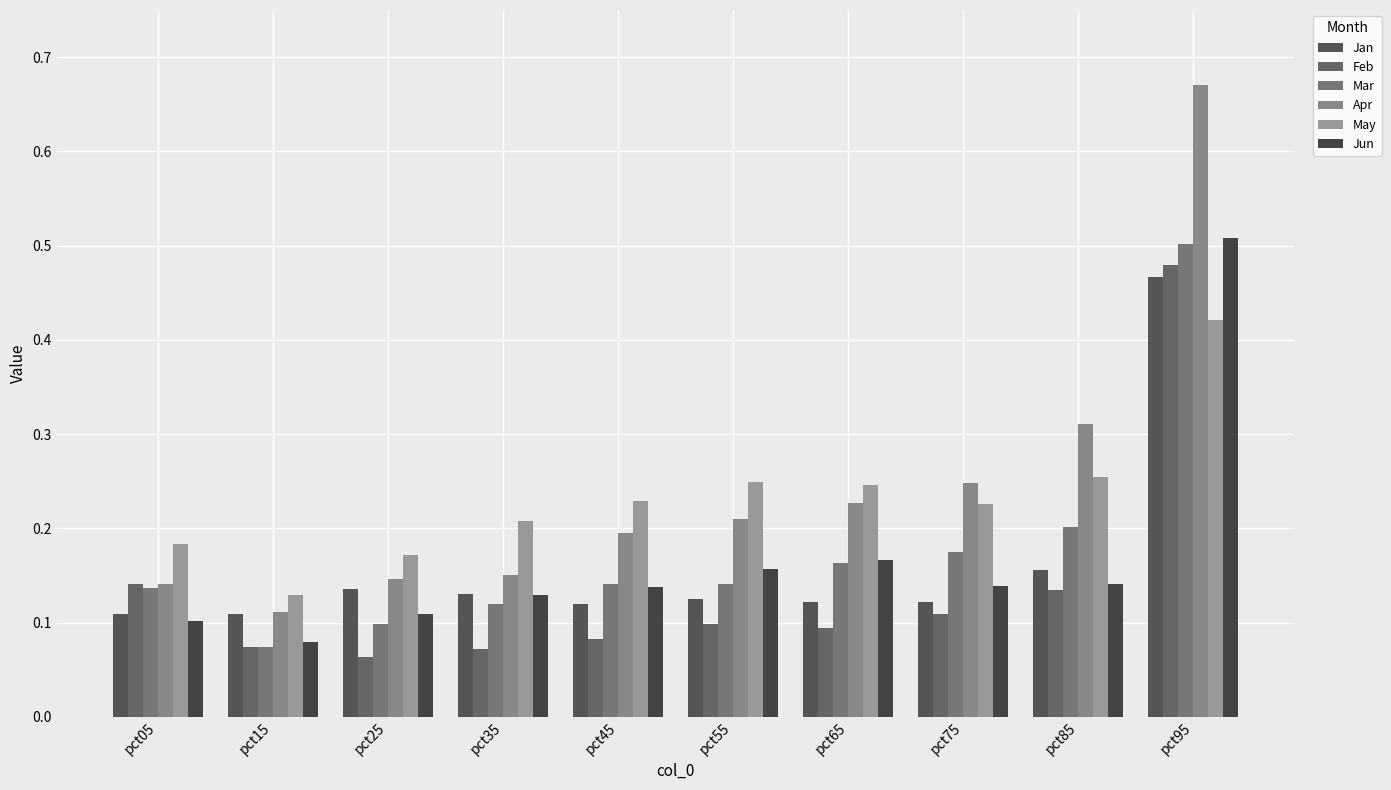

How many bars are there in total?

60